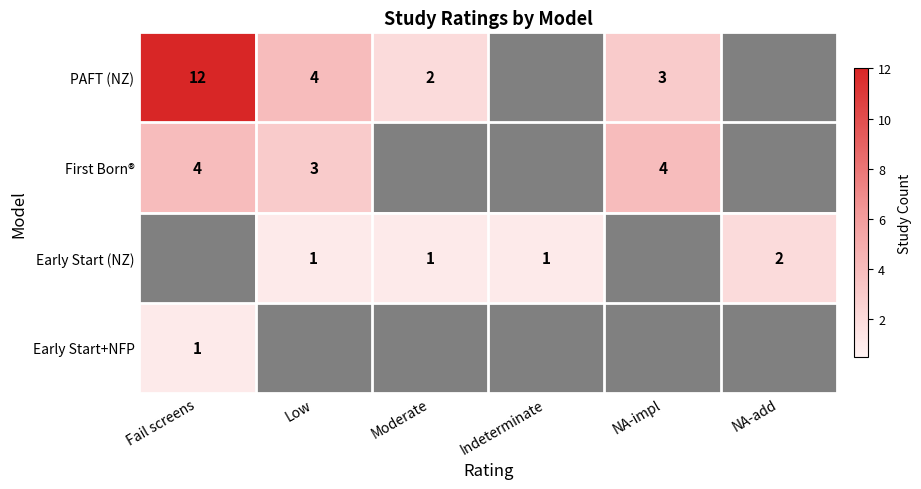

At which category is the sum across all series the highest?

Fail screens